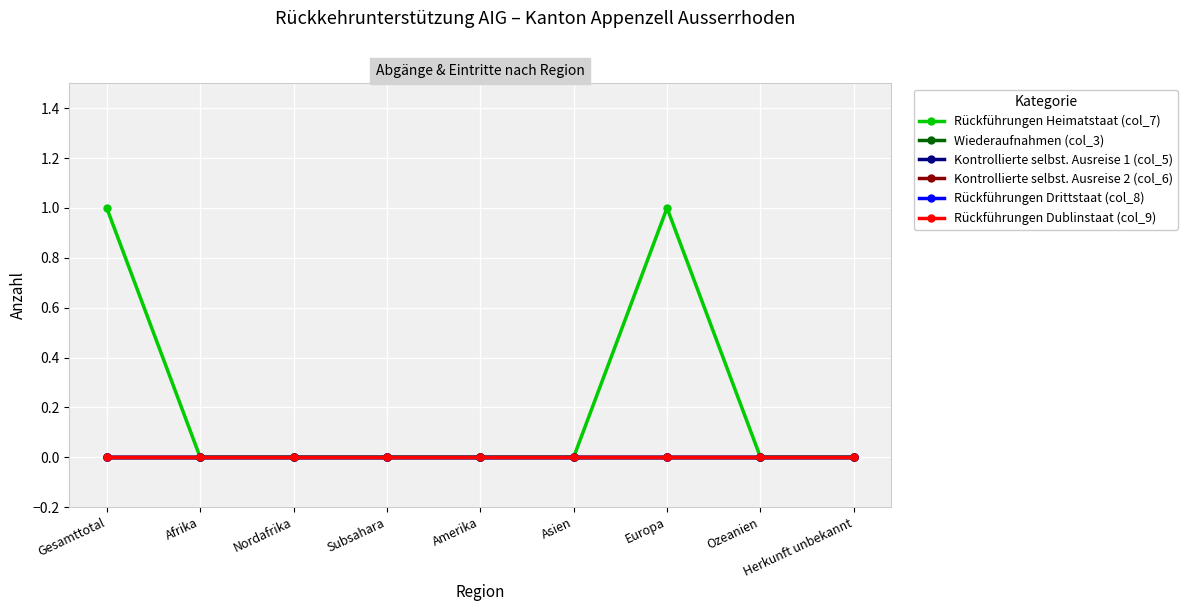

At which label is Kontrollierte selbst. Ausreise 1 (col_5) closest to 0?

Gesamttotal